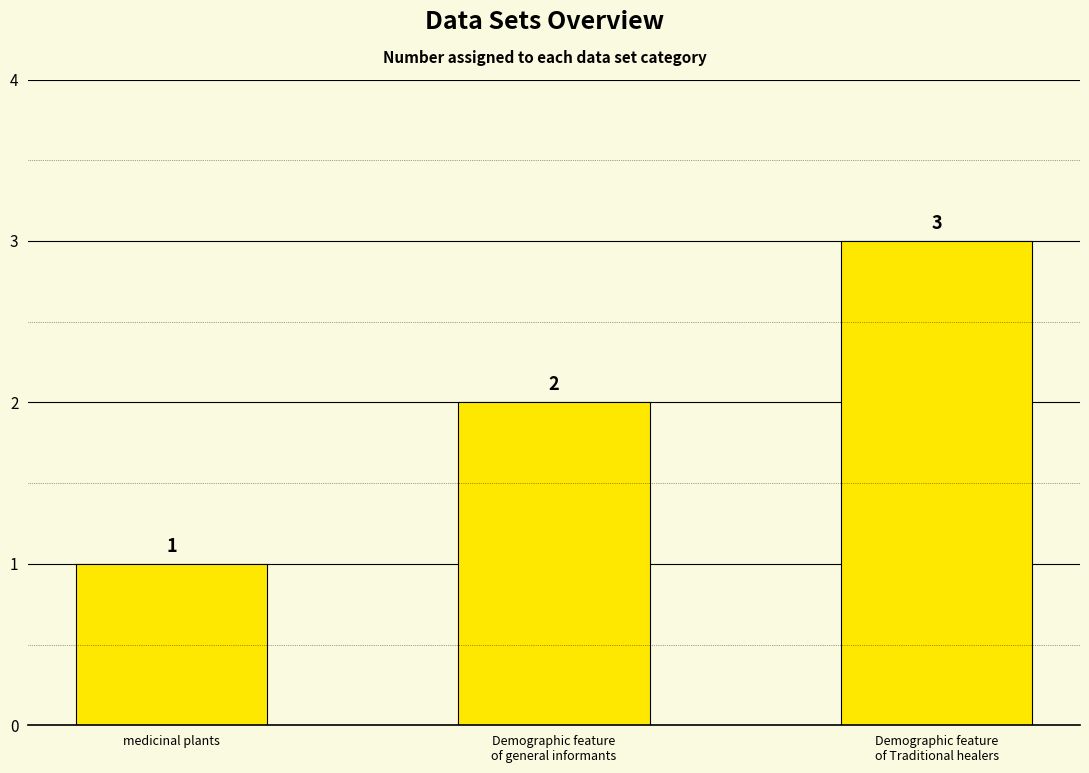

Which has a higher value, Demographic feature
of Traditional healers or Demographic feature
of general informants?

Demographic feature
of Traditional healers